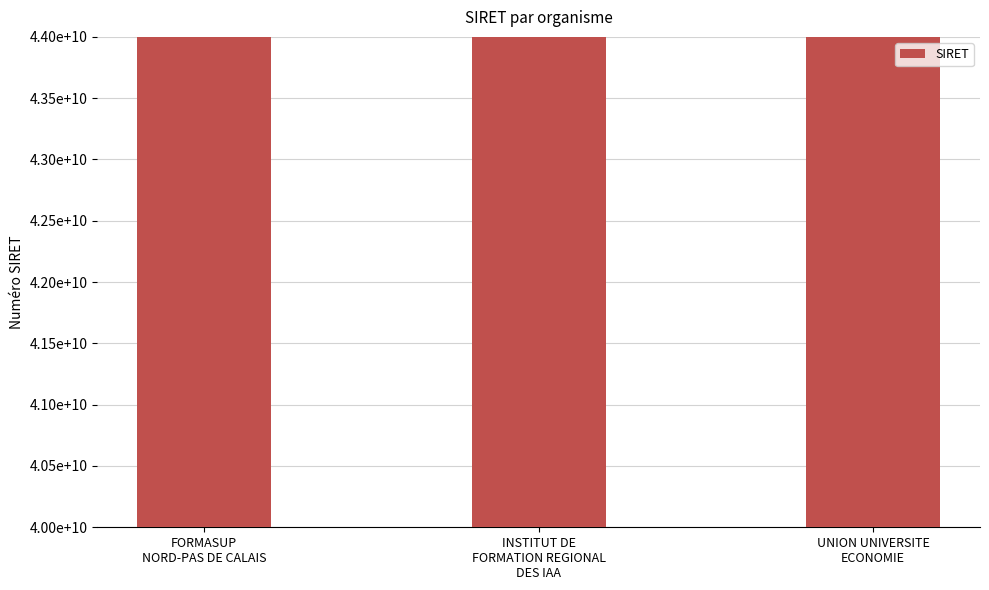

What is the greatest value displayed?

42813525500050